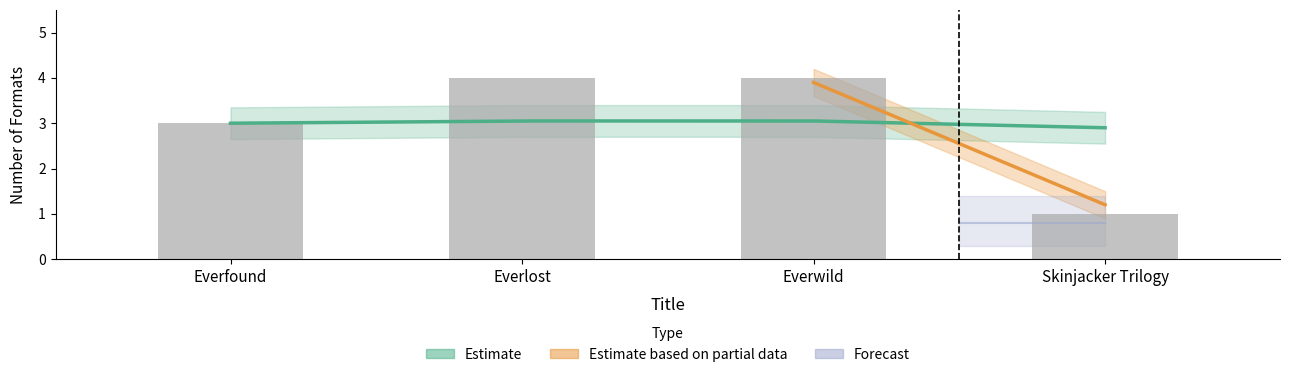

Which has a higher value, Everwild or Skinjacker Trilogy?

Everwild